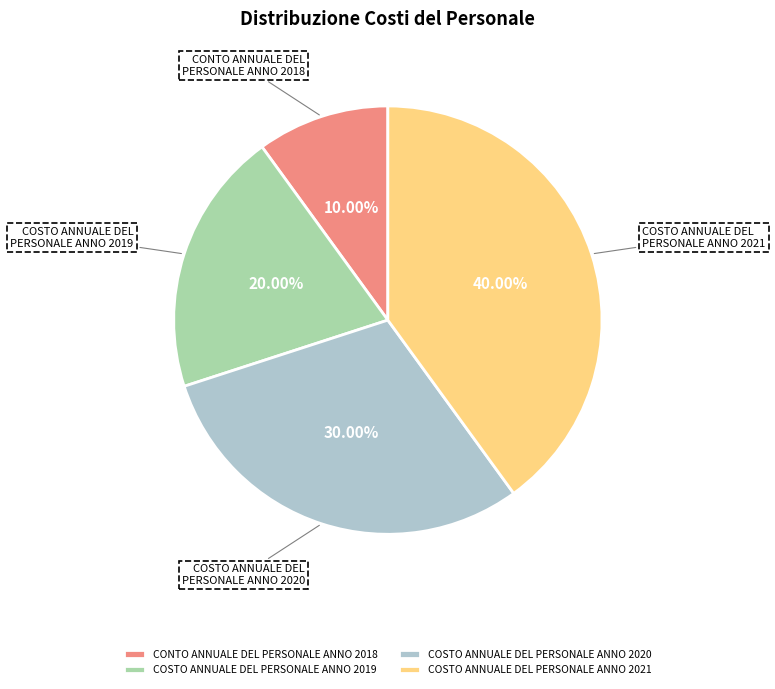

Which has a higher value, COSTO ANNUALE DEL PERSONALE ANNO 2019 or COSTO ANNUALE DEL PERSONALE ANNO 2020?

COSTO ANNUALE DEL PERSONALE ANNO 2020